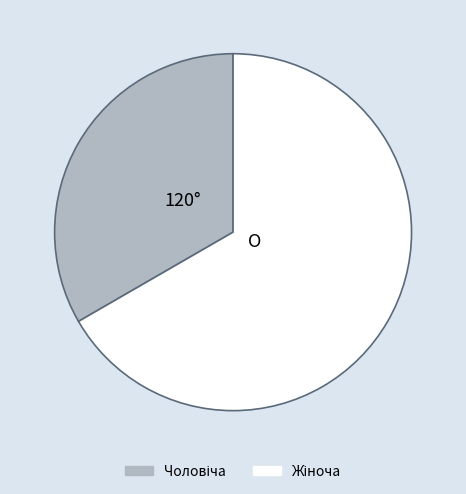

Does any single category account for the majority?

Yes